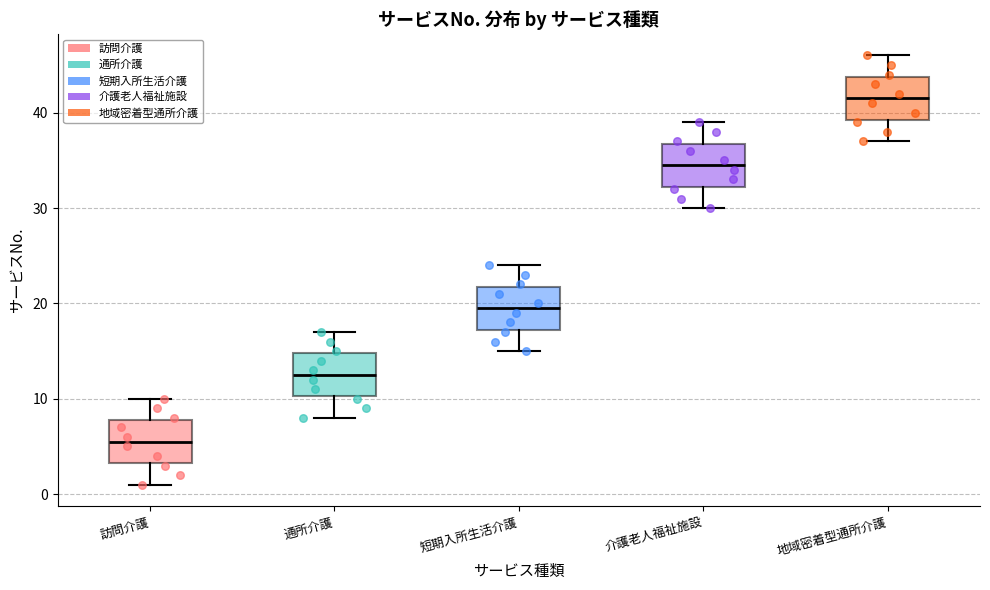

Which box has the lowest median line?

訪問介護